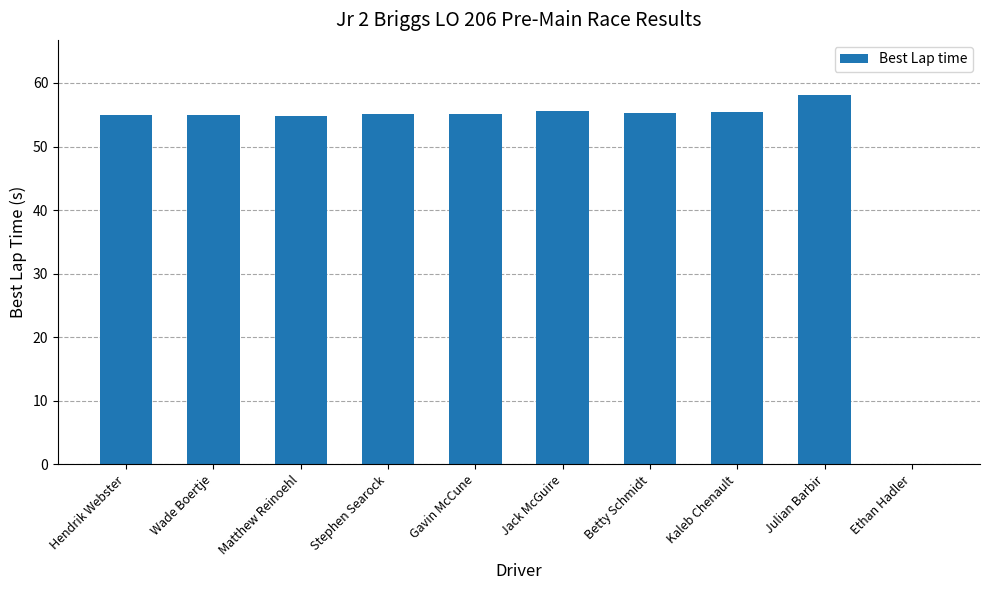

What is the sum of the values at Kaleb Chenault and Julian Barbir?

113.5